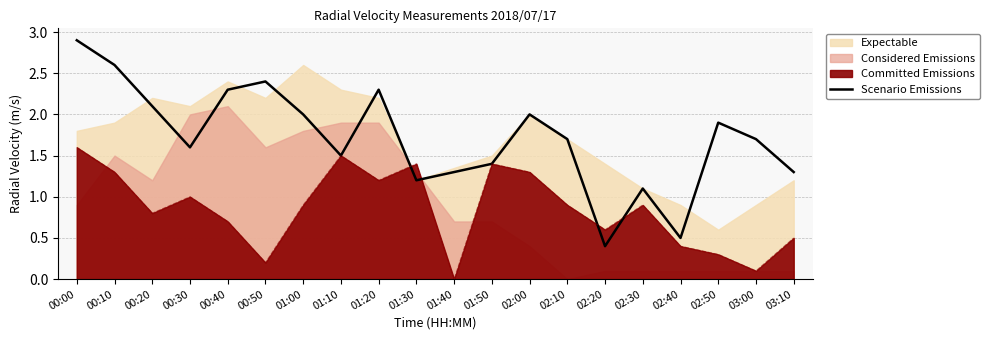

What position from the left is 01:10?

8